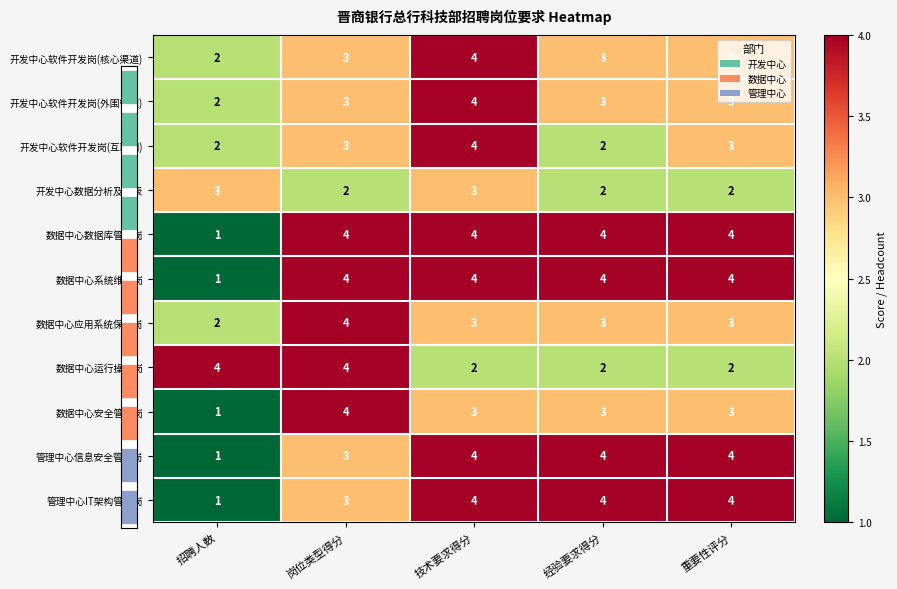

True or false: 开发中心软件开发岗(互联网) has a value of 4 at 技术要求得分.

True